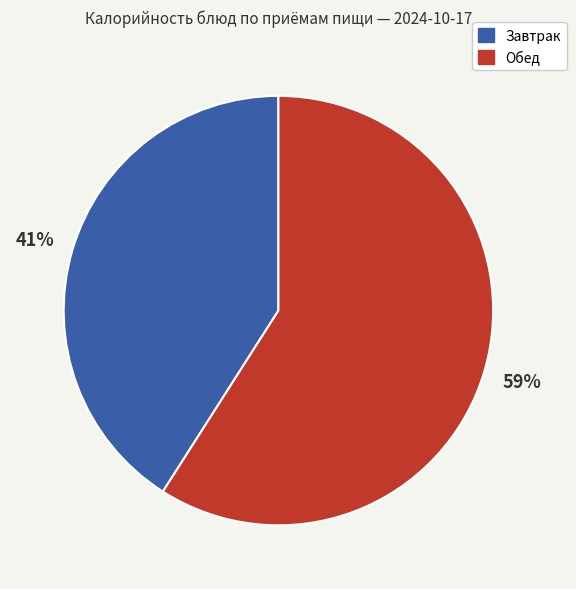

To the nearest percent, what is the average slice percentage?

50%